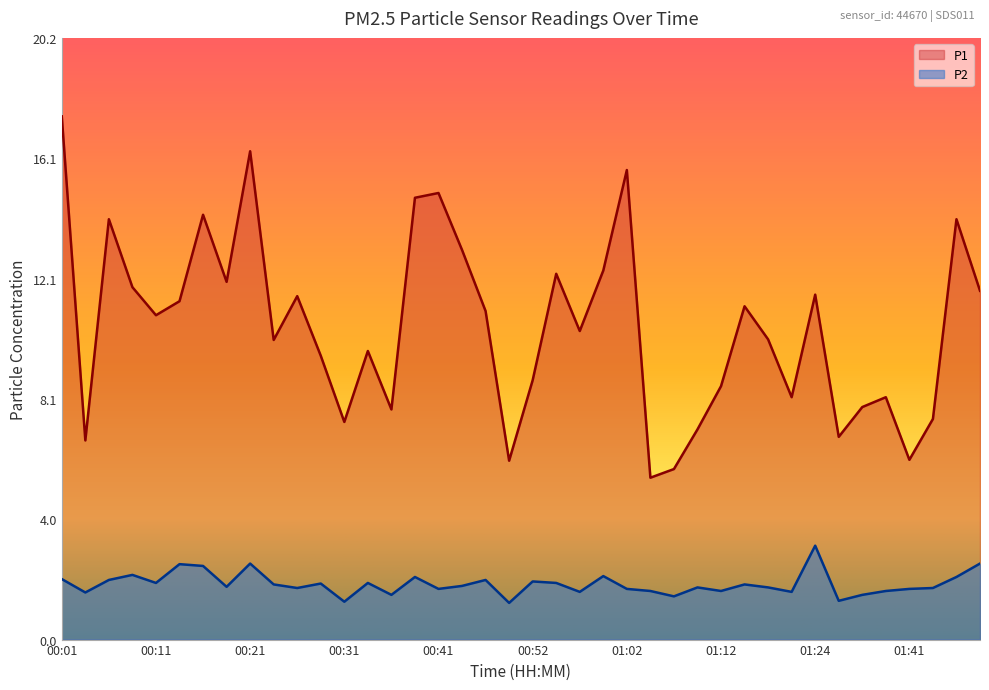

What is the minimum value for P2?

1.2